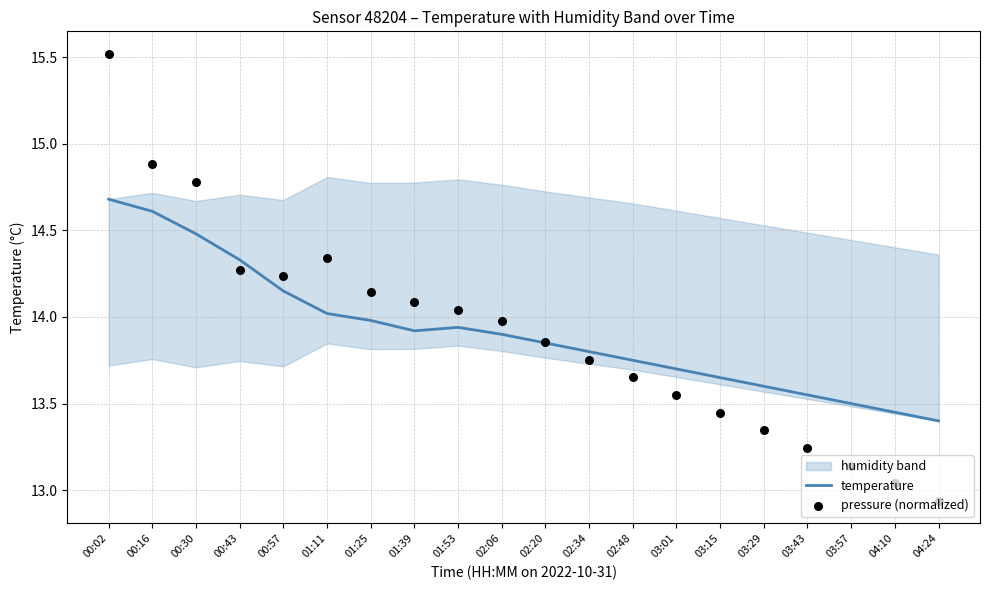

At which category is the sum across all series the highest?

00:02